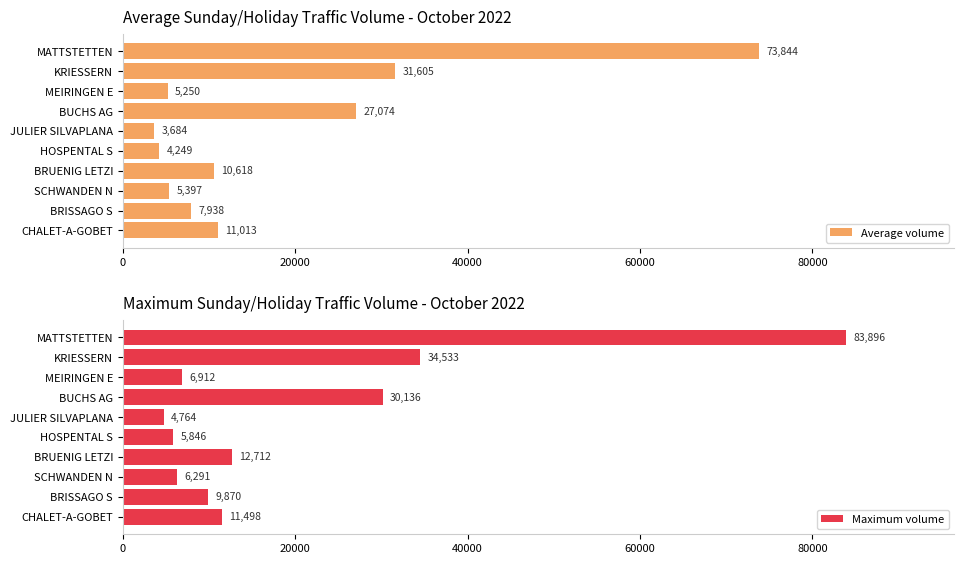

What are all the series names shown in the legend?

Average volume, Maximum volume